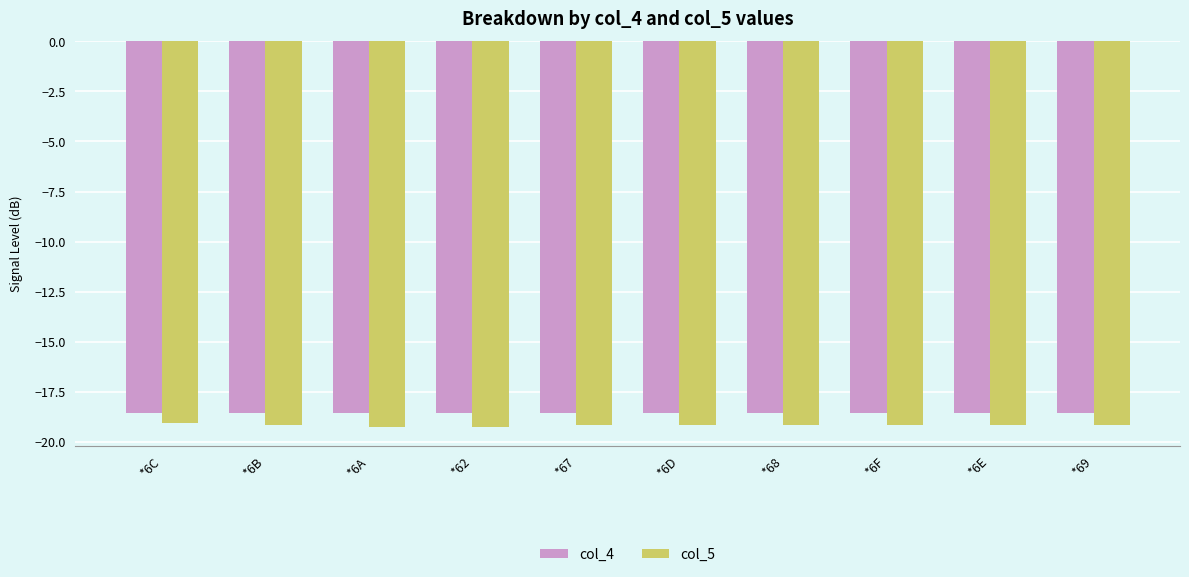

Is the value of col_4 at *6D greater than the value of col_5 at *68?

Yes